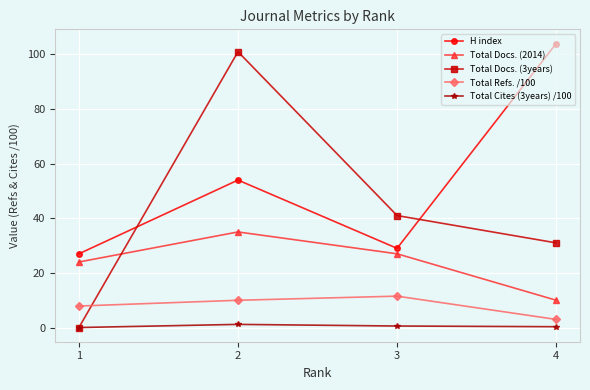

Which series has the largest total across all categories?

H index